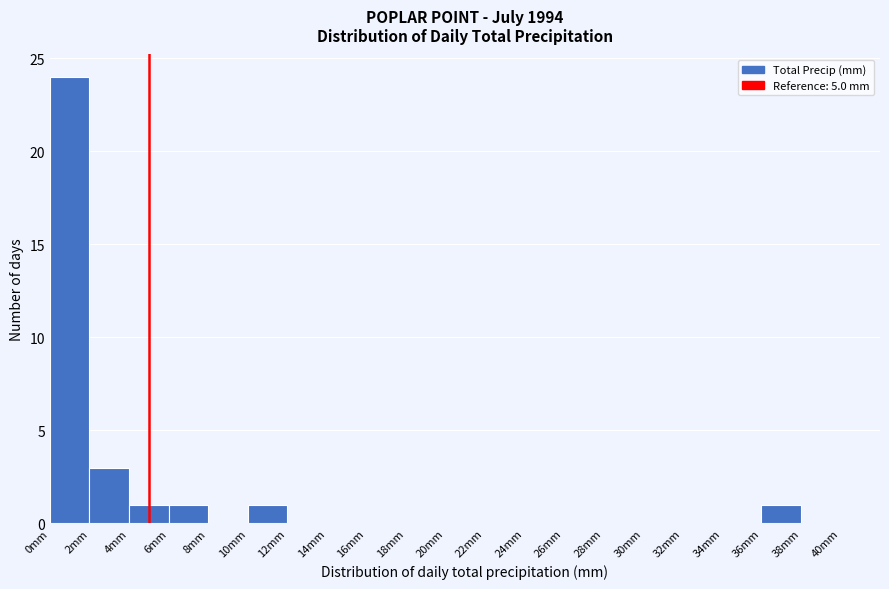

Which range on the x-axis has the tallest bar?

0 to 2